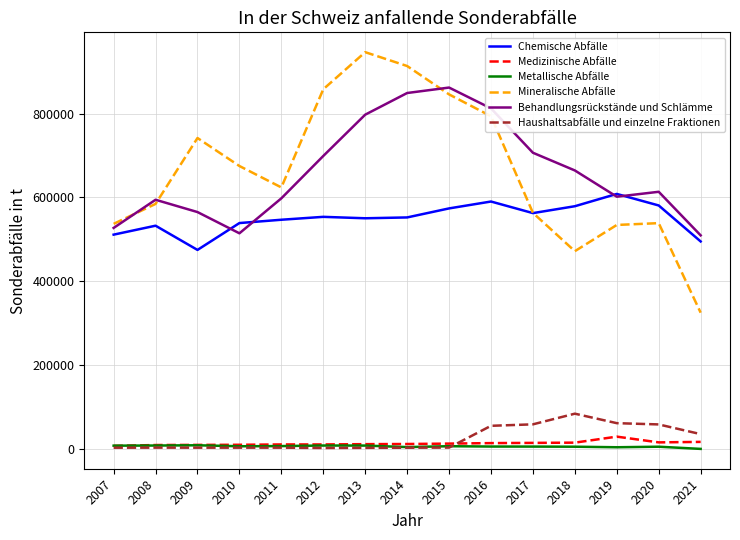

Does the chart display data point markers on the line(s)?

No